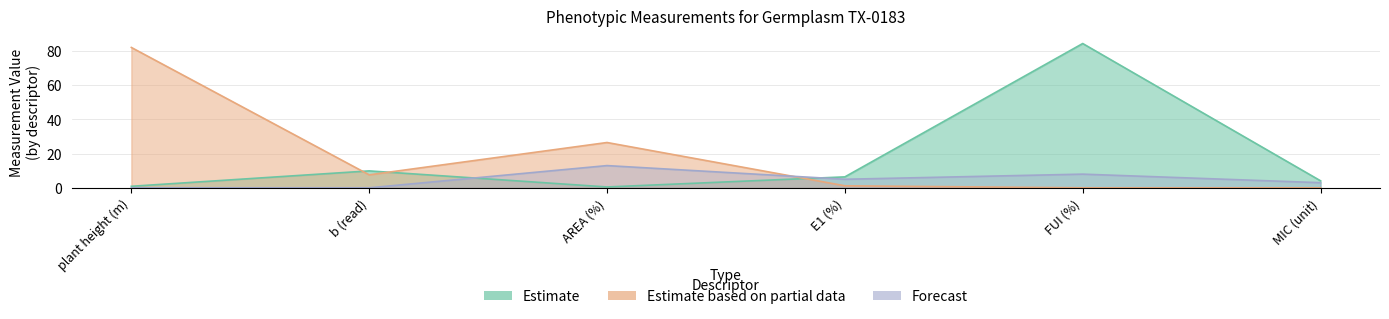

What is the sum of the Estimate based on partial data values at FUI (%) and plant height (m)?

82.1